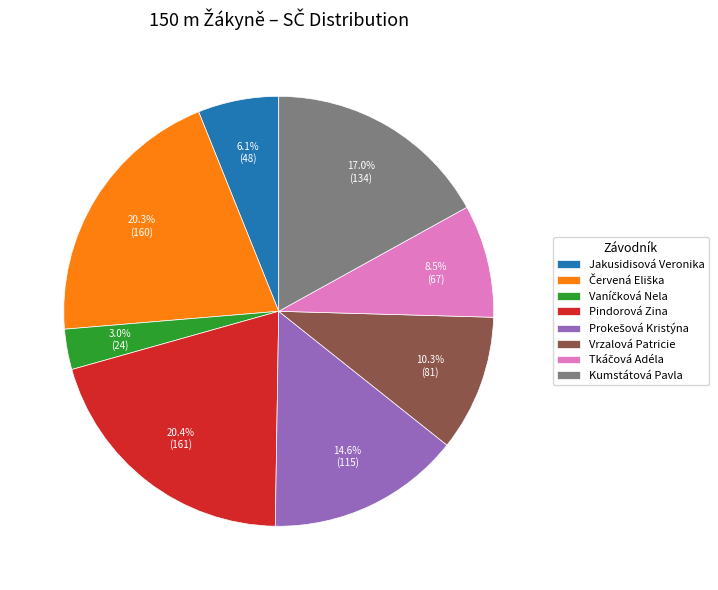

To the nearest percent, what is the difference between the largest and smallest slice percentages?

17%